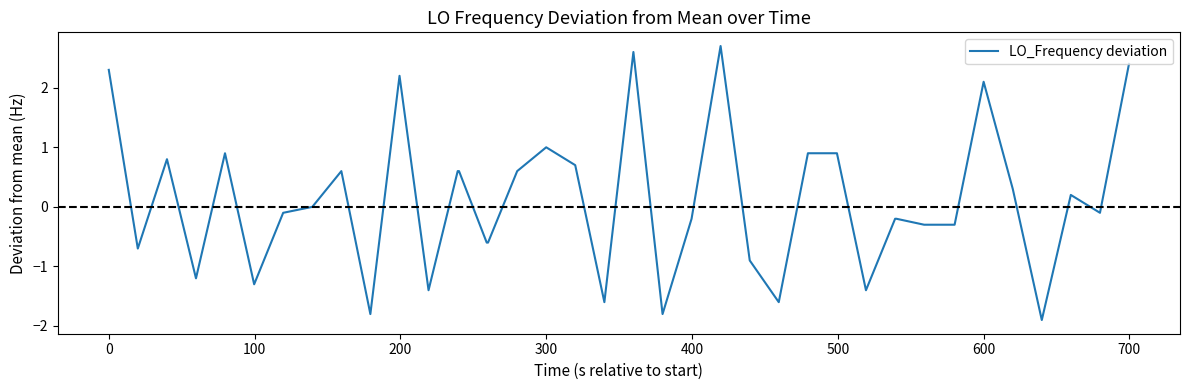

What is the difference between the maximum and minimum values?

4.6